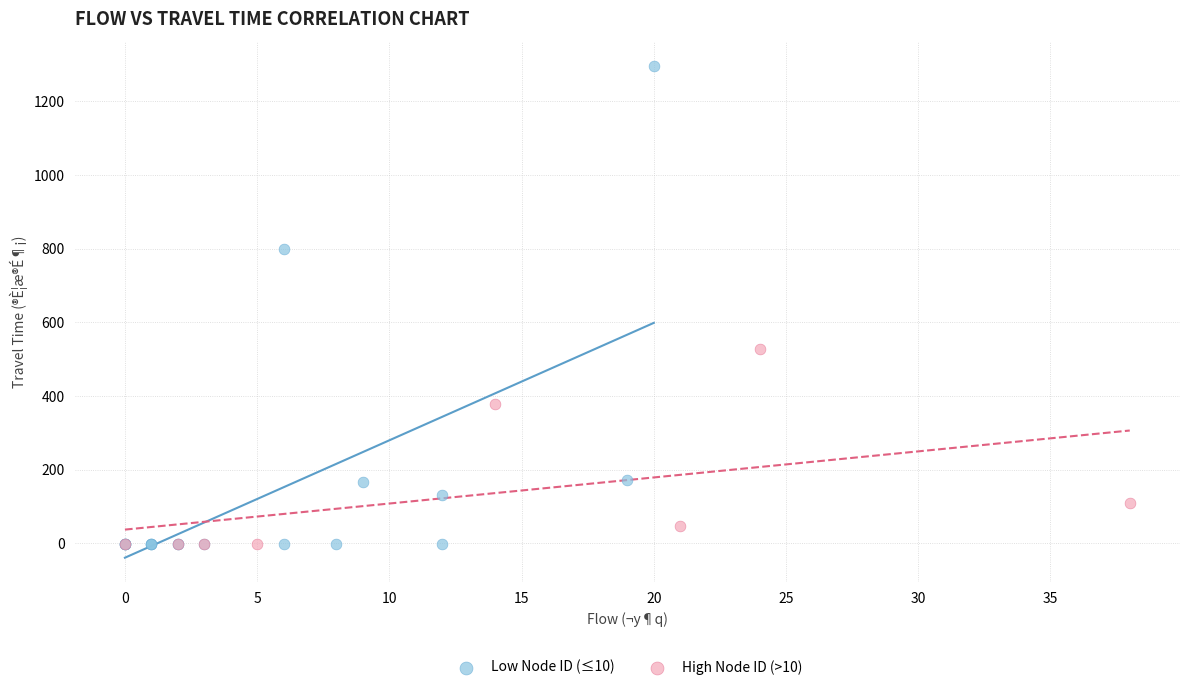

Which series reaches the maximum Y coordinate?

Low Node ID (≤10)